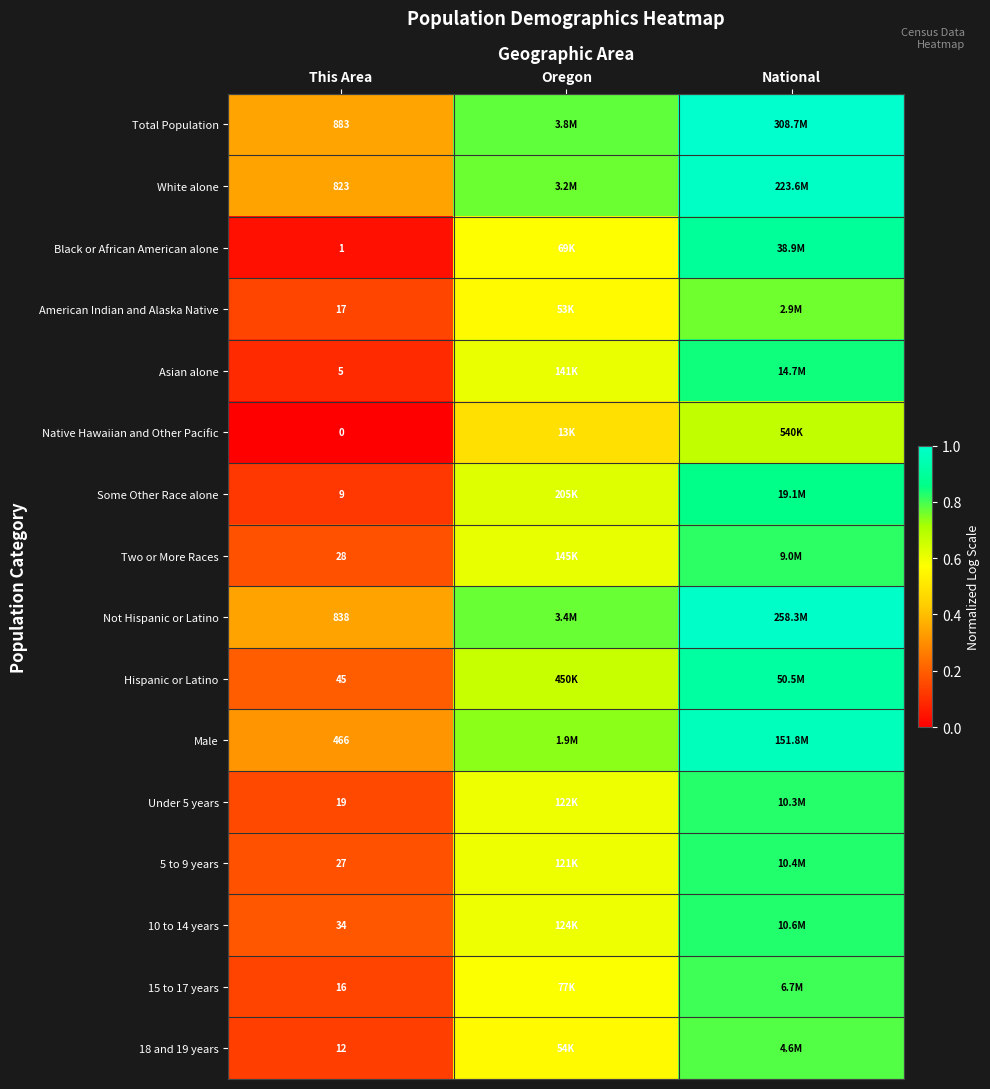

What is the approximate value of 15 to 17 years at Oregon?

0.6